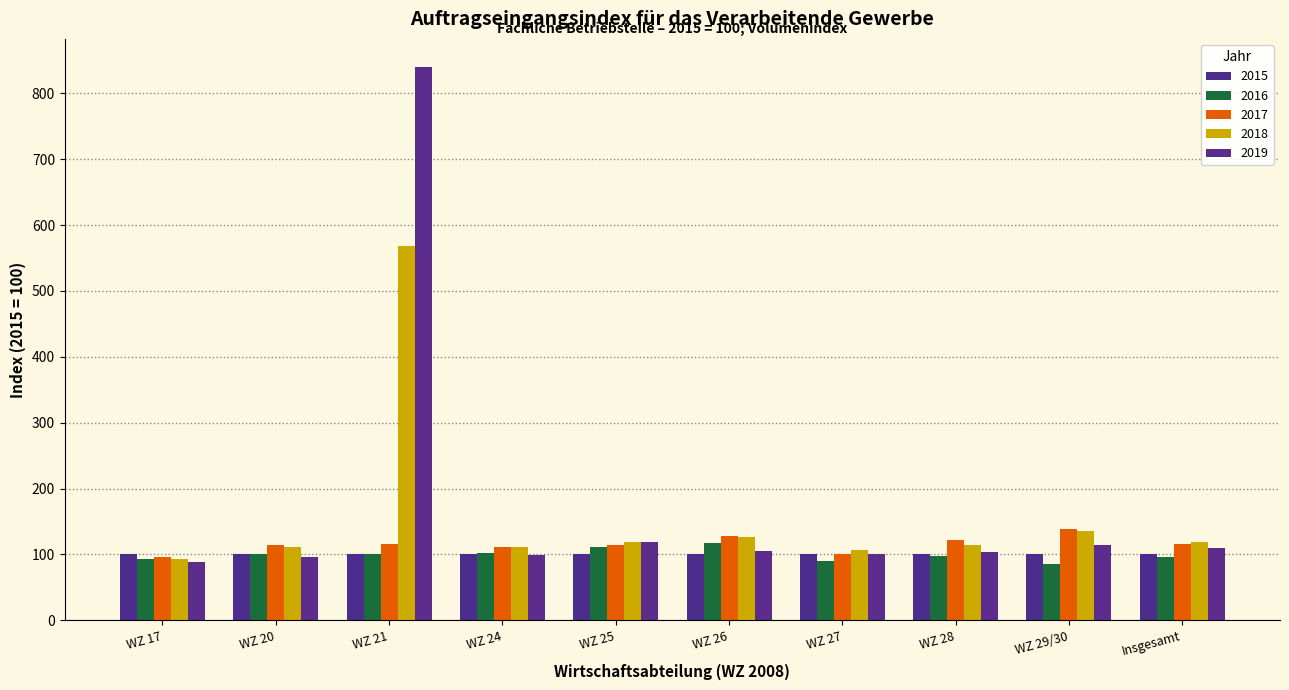

What is the difference between the highest and lowest values at WZ 20?

18.1